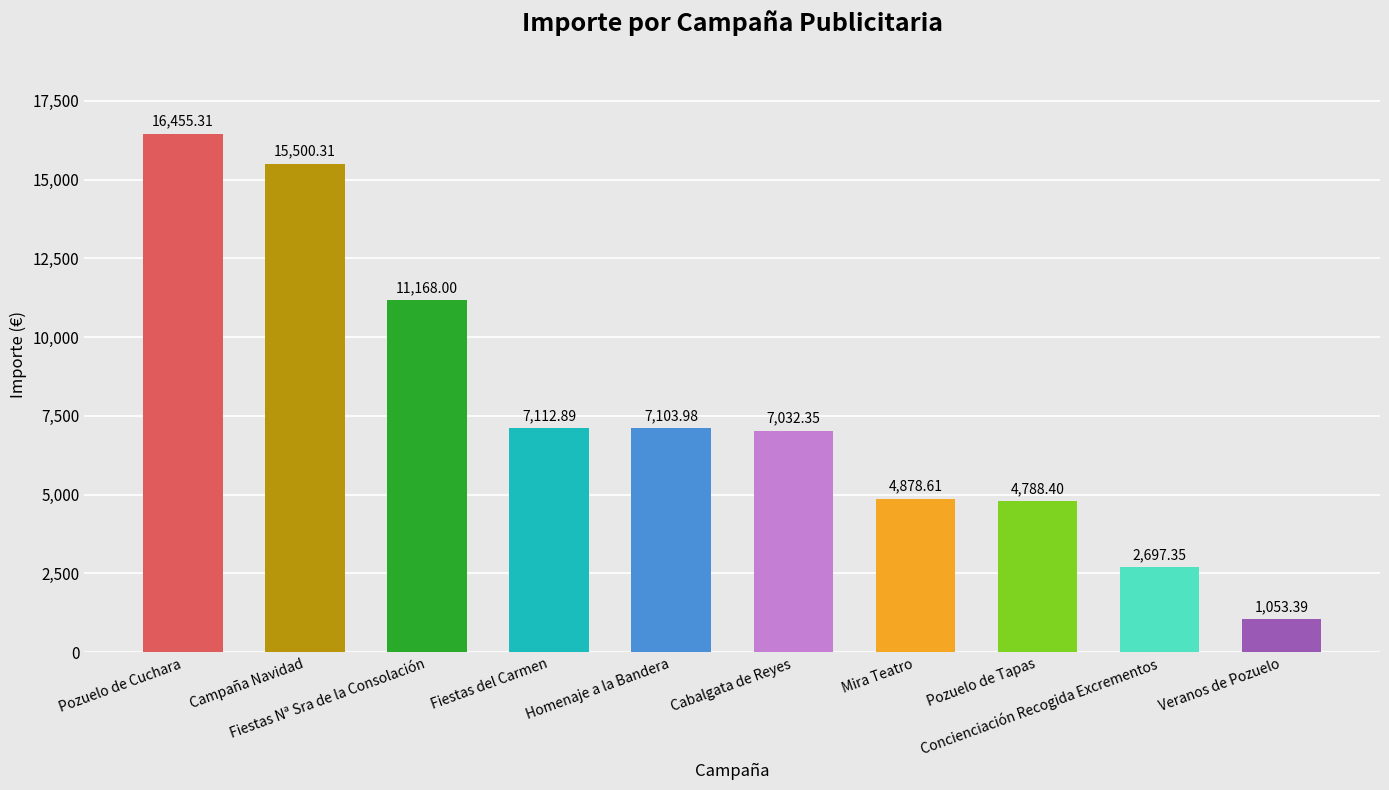

What is the ratio of the value at Mira Teatro to the value at Fiestas Nª Sra de la Consolación?

0.4